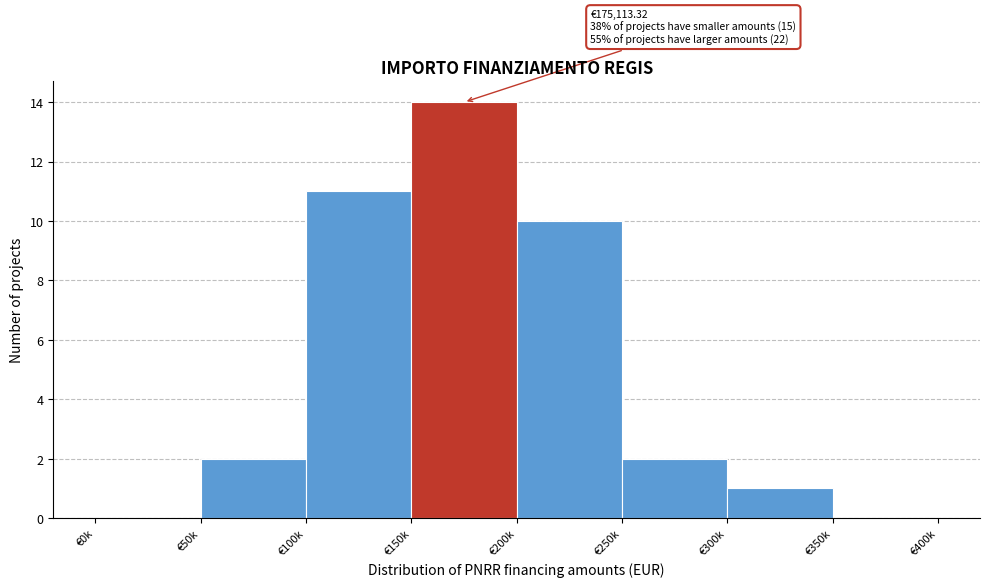

Reading left to right, extract all data points from this chart.

€0k=0	€50k=2	€100k=11	€150k=14	€200k=10	€250k=2	€300k=1	€350k=0